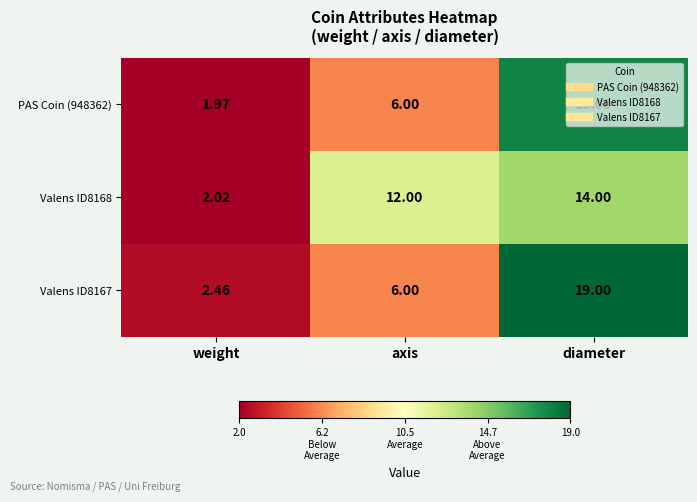

Which series changed the most between axis and diameter?

Valens ID8167